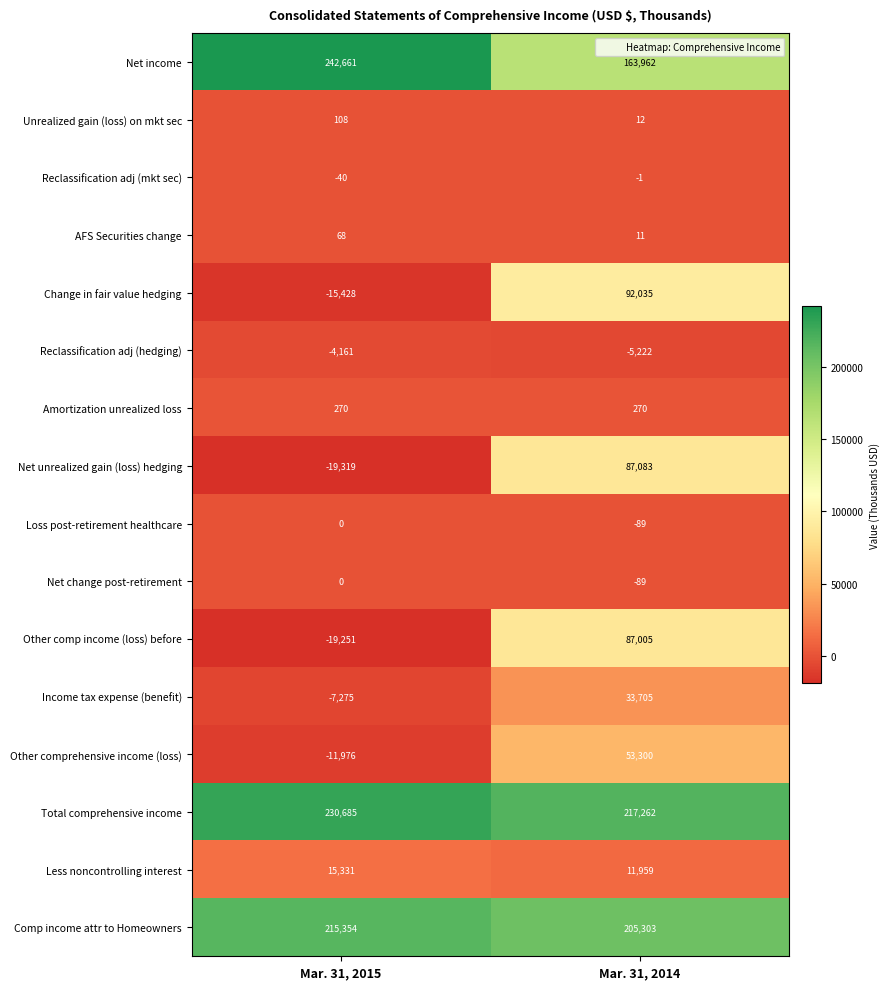

The Income tax expense (benefit) series shows 18164 at Mar. 31, 2014. True or false?

False